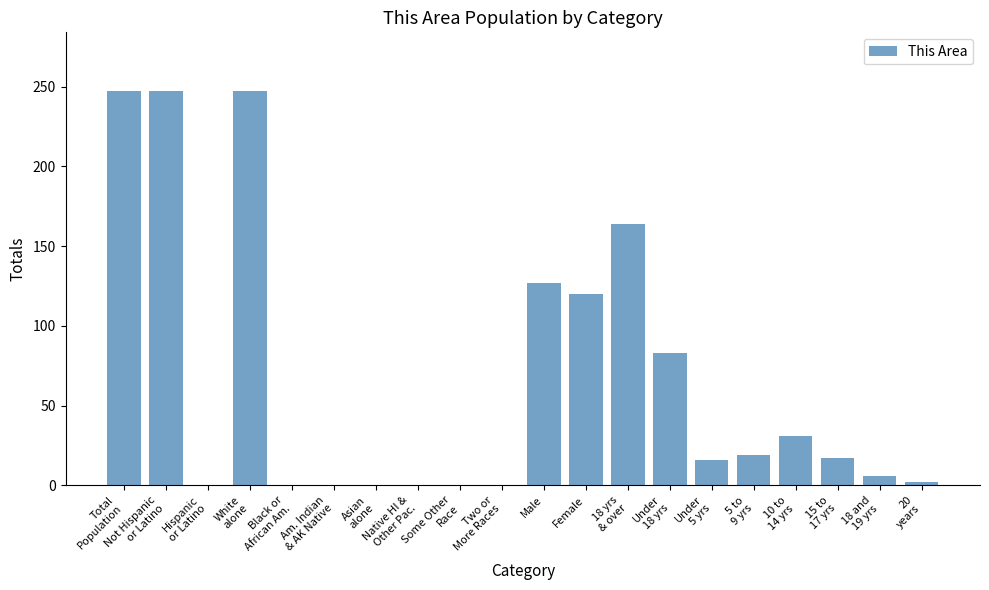

What is the sum of all values?

1326